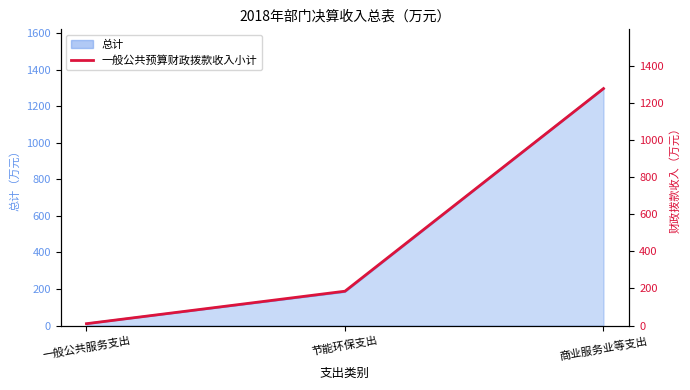

What is the ratio of the value at 商业服务业等支出 to the value at 一般公共服务支出?

127.6